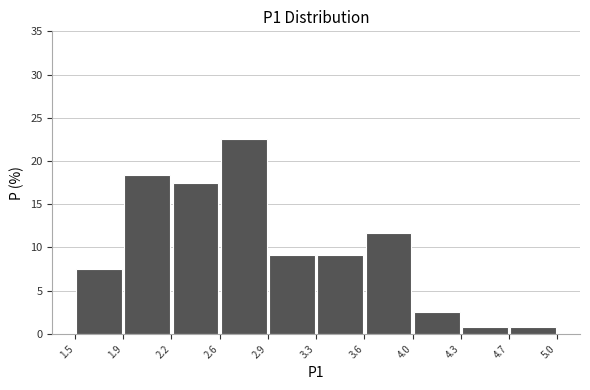

How tall is the bar that spans 2.2 to 2.6 on the x-axis? The values are not printed on the chart, so give them approximately, as read against the axis.

17.5